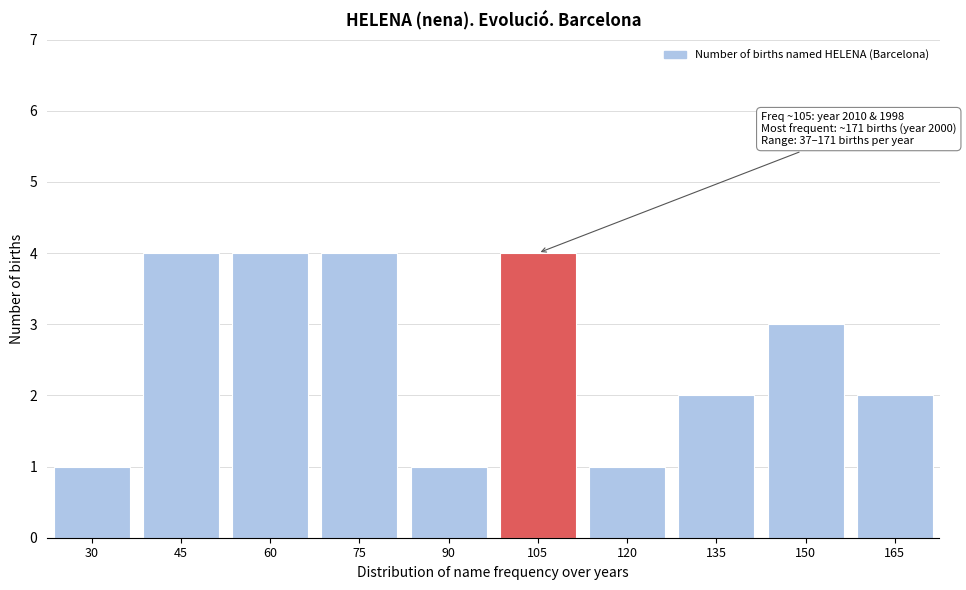

Reading right to left, transcribe all the data shown in this chart.

165=2	150=3	135=2	120=1	105=4	90=1	75=4	60=4	45=4	30=1